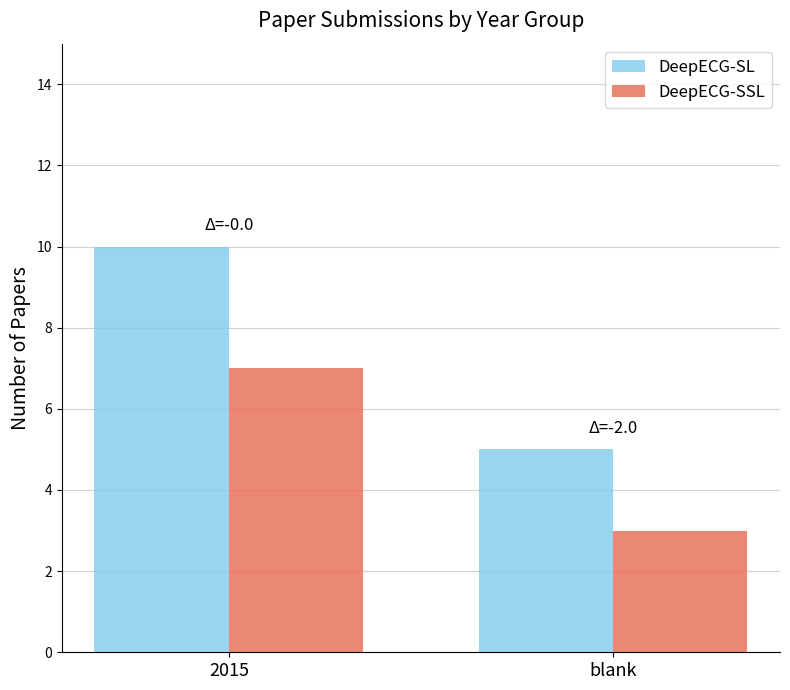

Which series changed the most between 2015 and blank?

DeepECG-SL